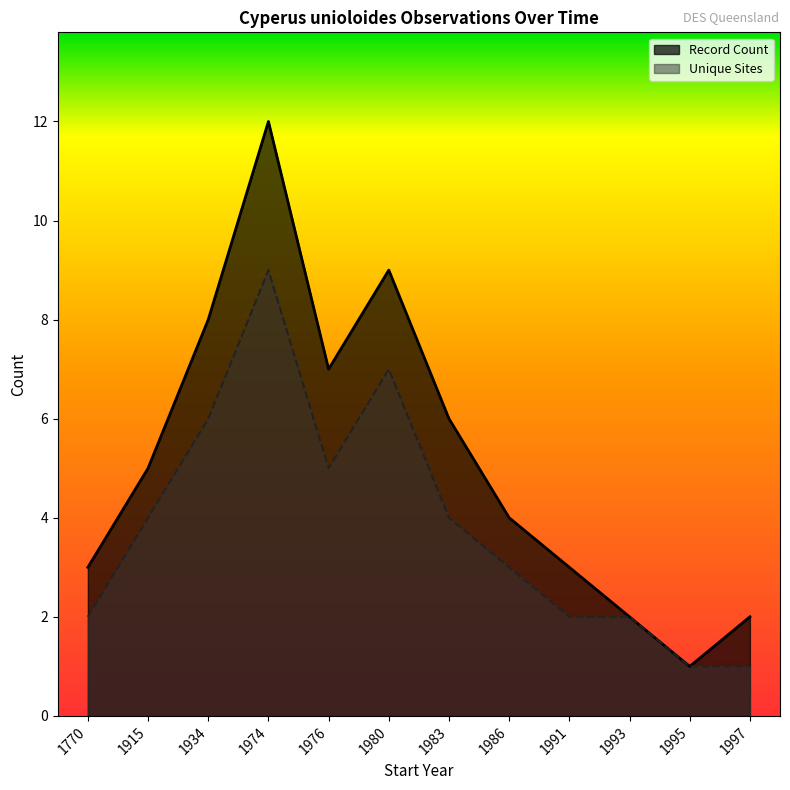

Is the value of Unique Sites at 1983 greater than the value of Record Count at 1993?

Yes